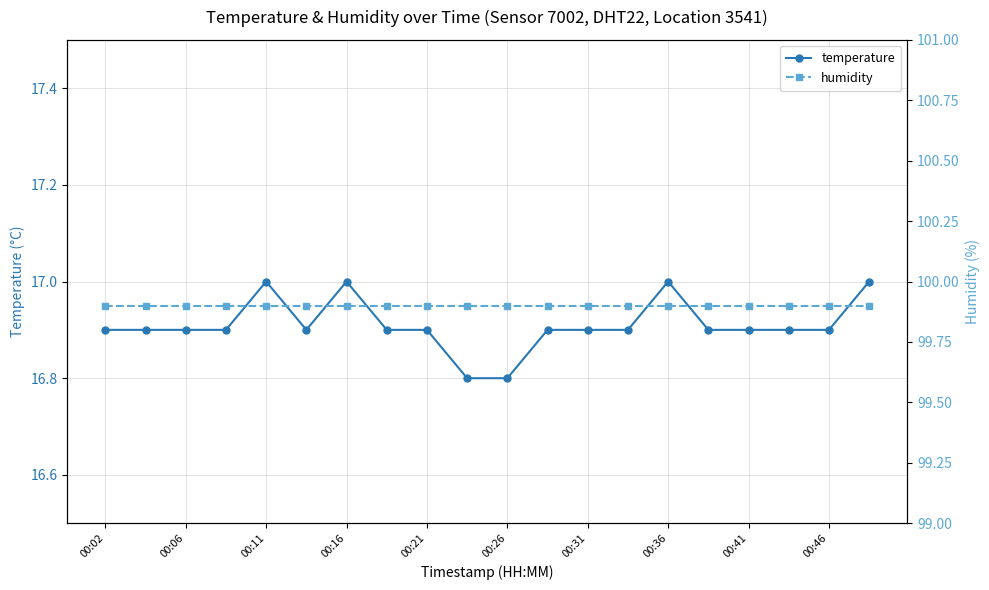

What is the minimum value shown in the chart?

16.8